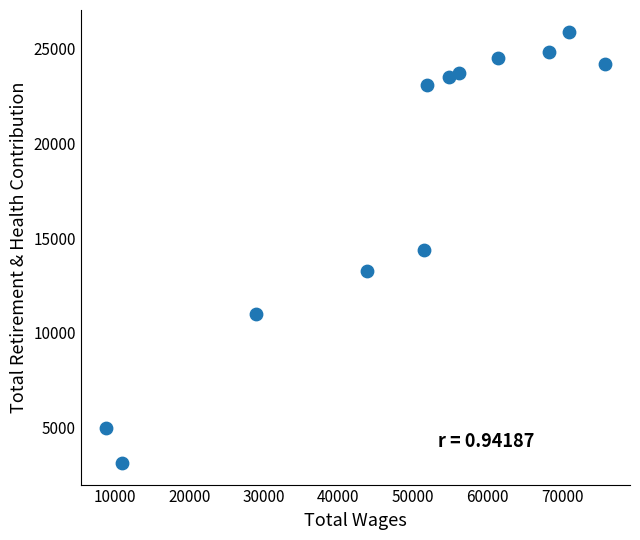

What is the range of Y values (max minus min)?

22788